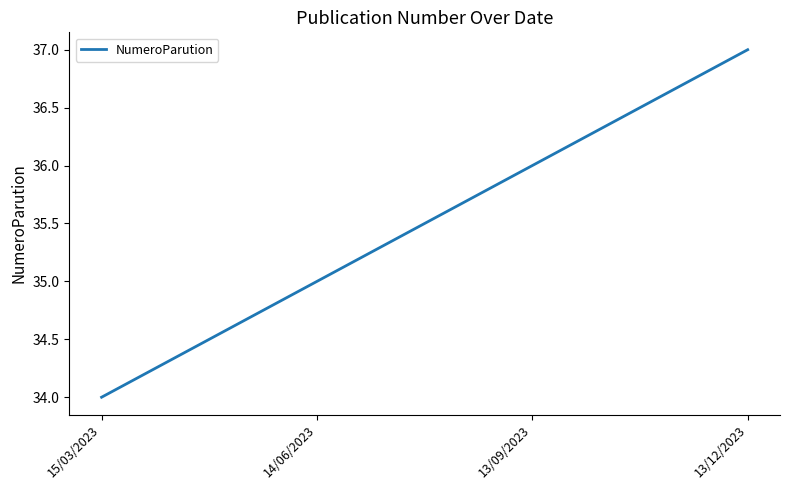

What value does the data have at 15/03/2023?

34